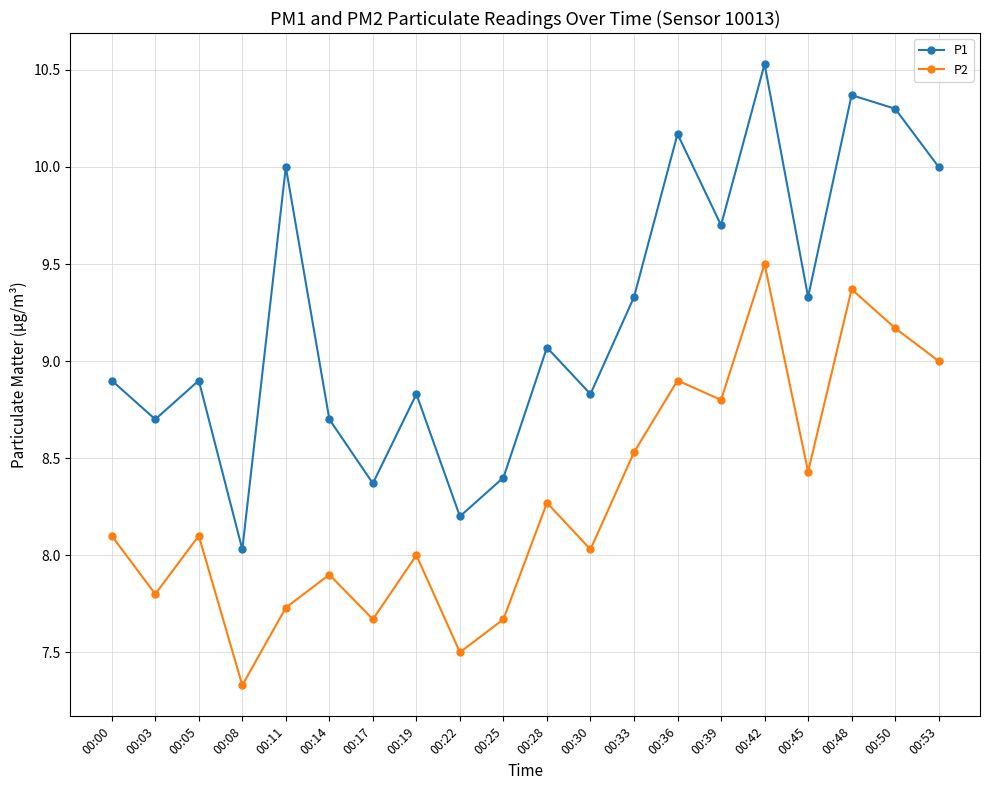

Is it true that P1 equals 9.1 at 00:28?

True